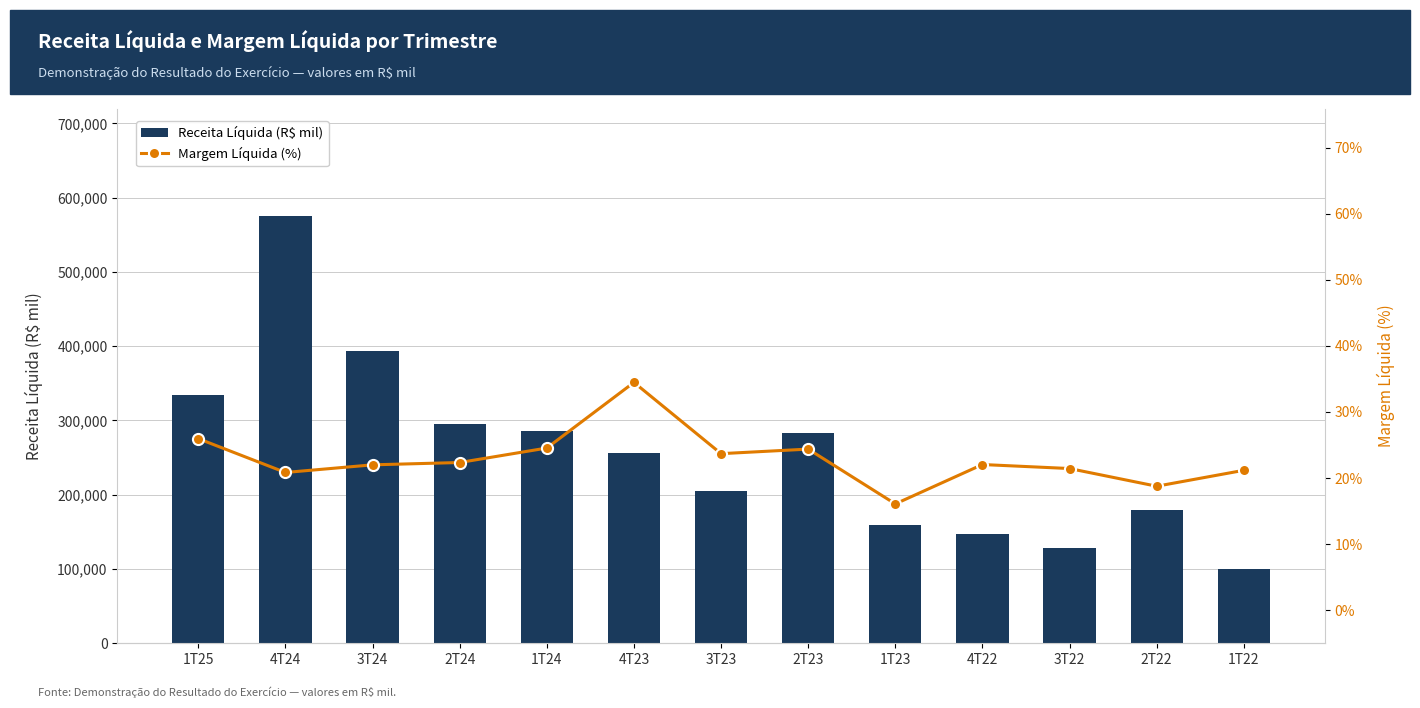

At which category is the sum across all series the highest?

4T24